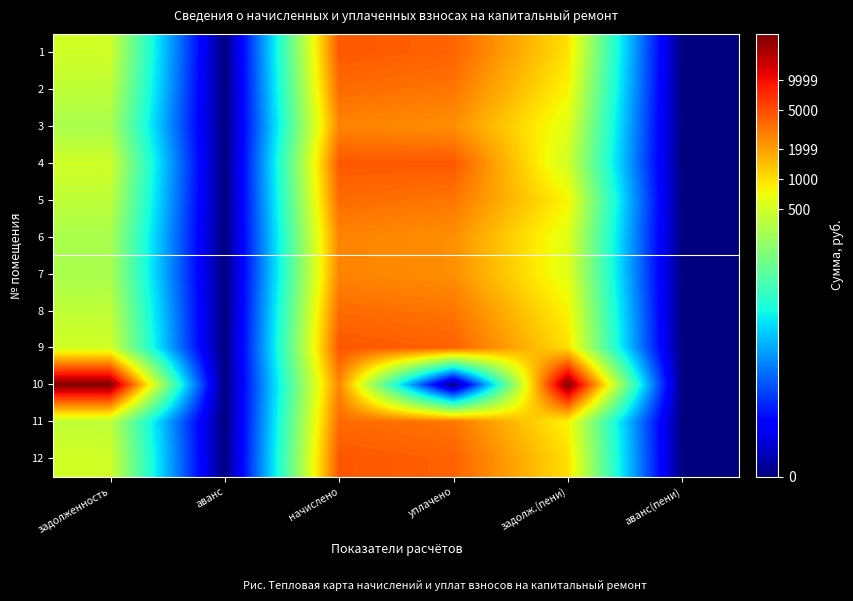

Reading left to right, list all the values displayed in this chart.

1: задолженность=2.7	аванс=0.0	начислено=3.6	уплачено=3.6	задолж.(пени)=3.0	аванс(пени)=0.0
2: задолженность=2.6	аванс=0.0	начислено=3.6	уплачено=3.5	задолж.(пени)=2.9	аванс(пени)=0.0
3: задолженность=2.5	аванс=0.0	начислено=3.4	уплачено=3.4	задолж.(пени)=2.8	аванс(пени)=0.0
4: задолженность=2.7	аванс=0.0	начислено=3.6	уплачено=3.6	задолж.(пени)=2.7	аванс(пени)=0.0
5: задолженность=2.6	аванс=0.0	начислено=3.6	уплачено=3.5	задолж.(пени)=2.9	аванс(пени)=0.0
6: задолженность=2.5	аванс=0.0	начислено=3.4	уплачено=3.4	задолж.(пени)=2.8	аванс(пени)=0.0
7: задолженность=2.5	аванс=0.0	начислено=3.4	уплачено=3.4	задолж.(пени)=2.8	аванс(пени)=0.0
8: задолженность=2.6	аванс=0.0	начислено=3.6	уплачено=3.5	задолж.(пени)=2.9	аванс(пени)=0.0
9: задолженность=2.7	аванс=0.0	начислено=3.7	уплачено=3.6	задолж.(пени)=3.0	аванс(пени)=0.0
10: задолженность=4.5	аванс=0.0	начислено=3.4	уплачено=0.0	задолж.(пени)=4.5	аванс(пени)=0.0
11: задолженность=2.6	аванс=0.0	начислено=3.6	уплачено=3.5	задолж.(пени)=2.9	аванс(пени)=0.0
12: задолженность=2.7	аванс=0.0	начислено=3.7	уплачено=3.6	задолж.(пени)=3.0	аванс(пени)=0.0